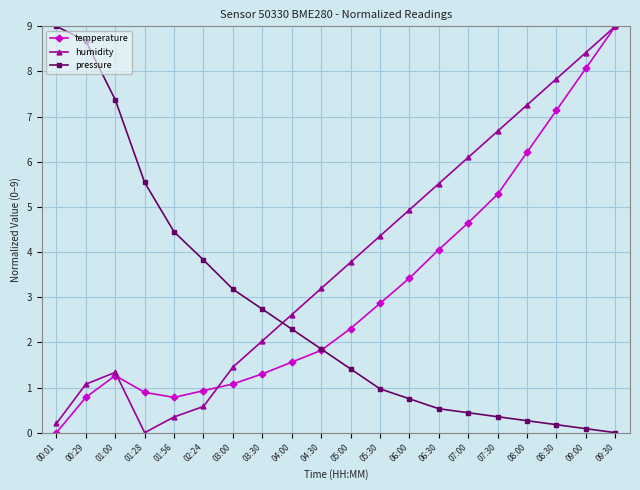

At how many categories does at least one series exceed 3?

18